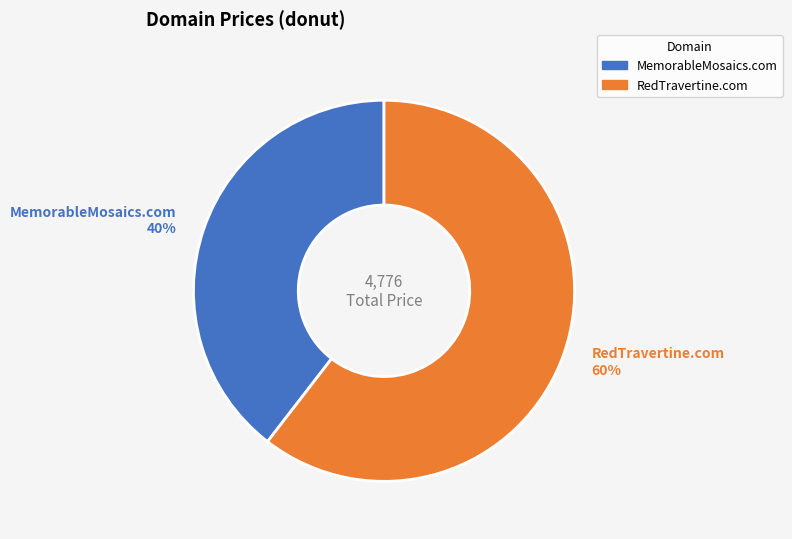

To the nearest percent, what is the combined percentage of RedTravertine.com and MemorableMosaics.com?

100%